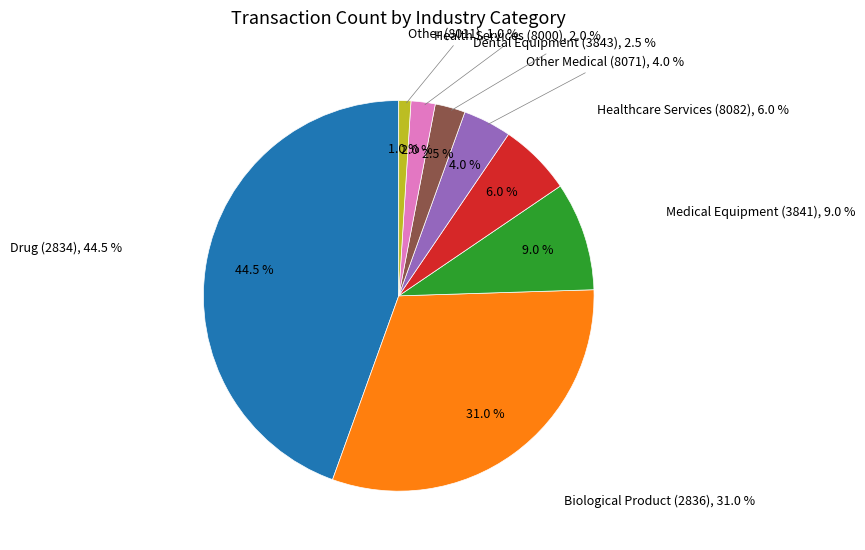

To the nearest percent, what percentage of the pie is Healthcare Services (8082)?

6%